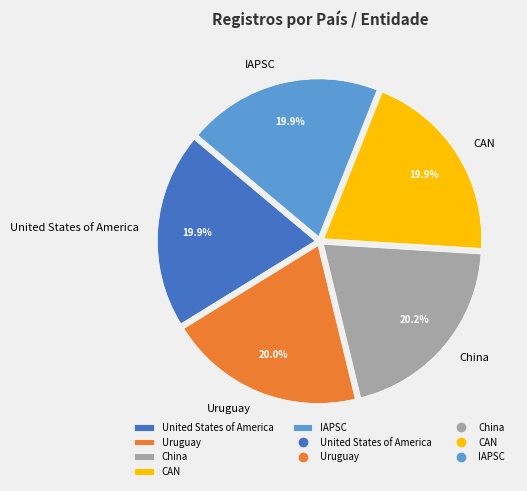

Do CAN and China together represent more than half of the pie?

No